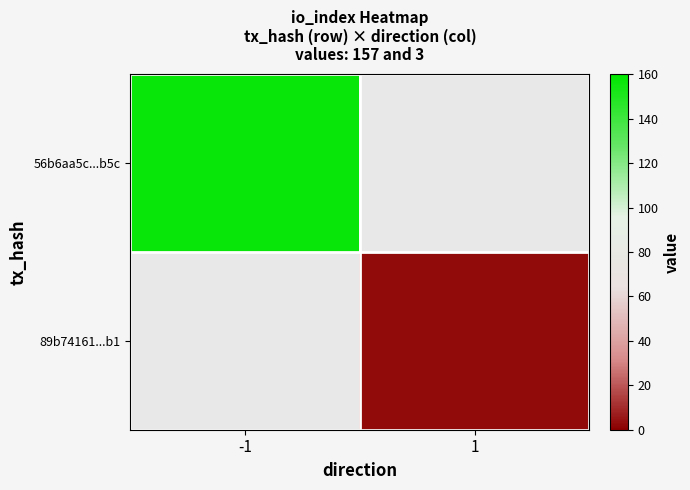

At how many categories does at least one series exceed 127?

1